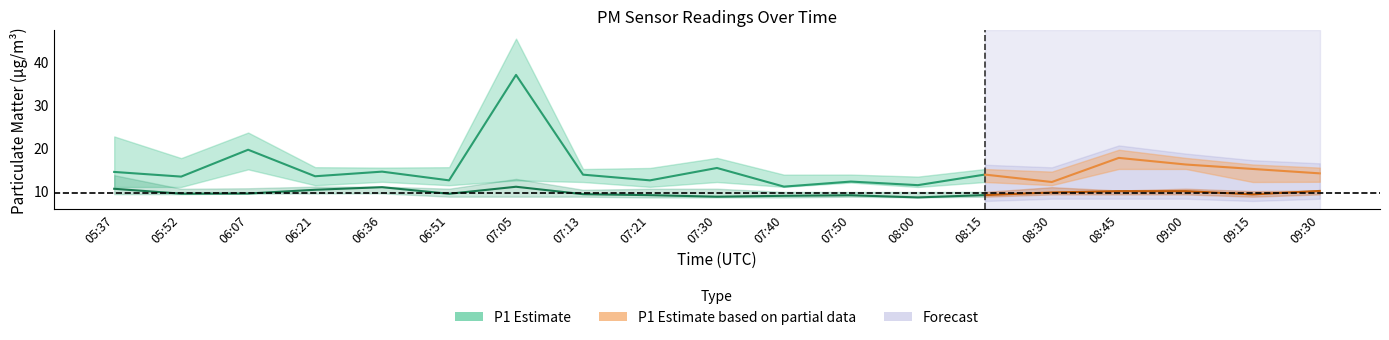

What is the difference between the second highest and minimum values in the P1 series?

8.5